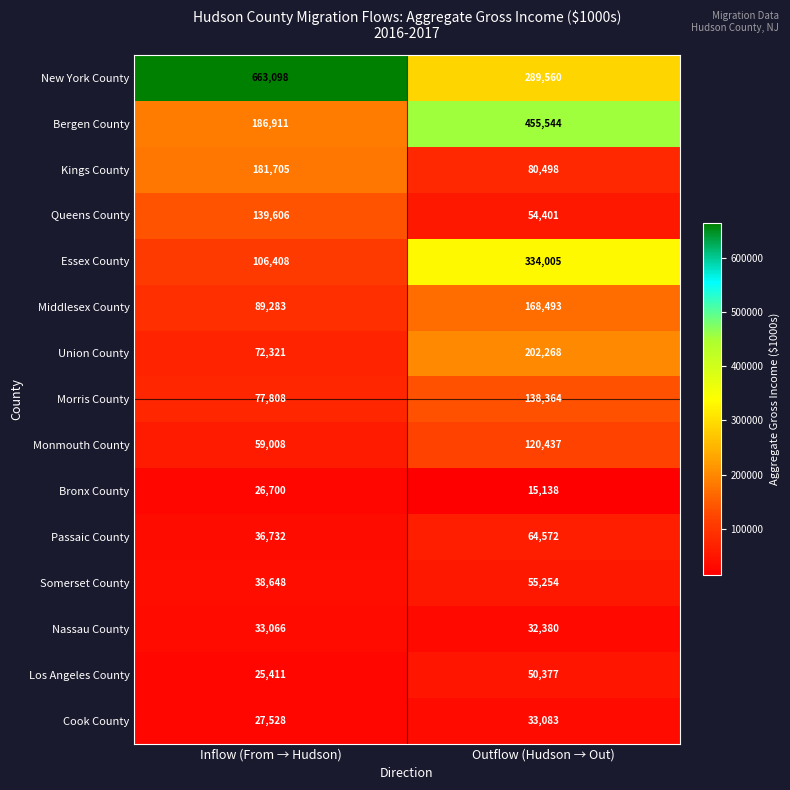

What is the sum of all Union County values?

274589